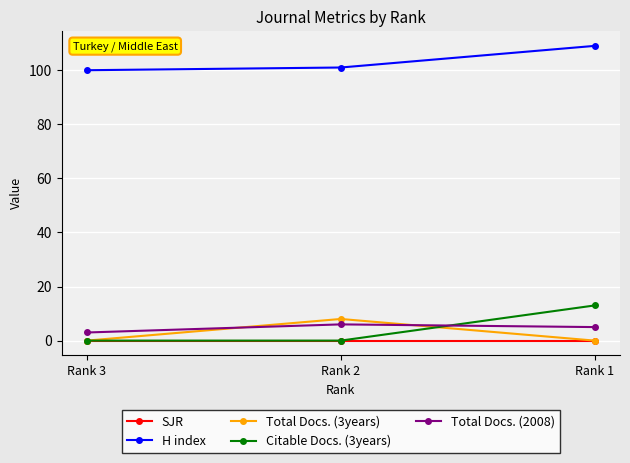

Reading left to right, extract all data points from this chart.

SJR: Rank 3=0	Rank 2=0	Rank 1=0
H index: Rank 3=100	Rank 2=101	Rank 1=109
Total Docs. (3years): Rank 3=0	Rank 2=8	Rank 1=0
Citable Docs. (3years): Rank 3=0	Rank 2=0	Rank 1=13
Total Docs. (2008): Rank 3=3	Rank 2=6	Rank 1=5